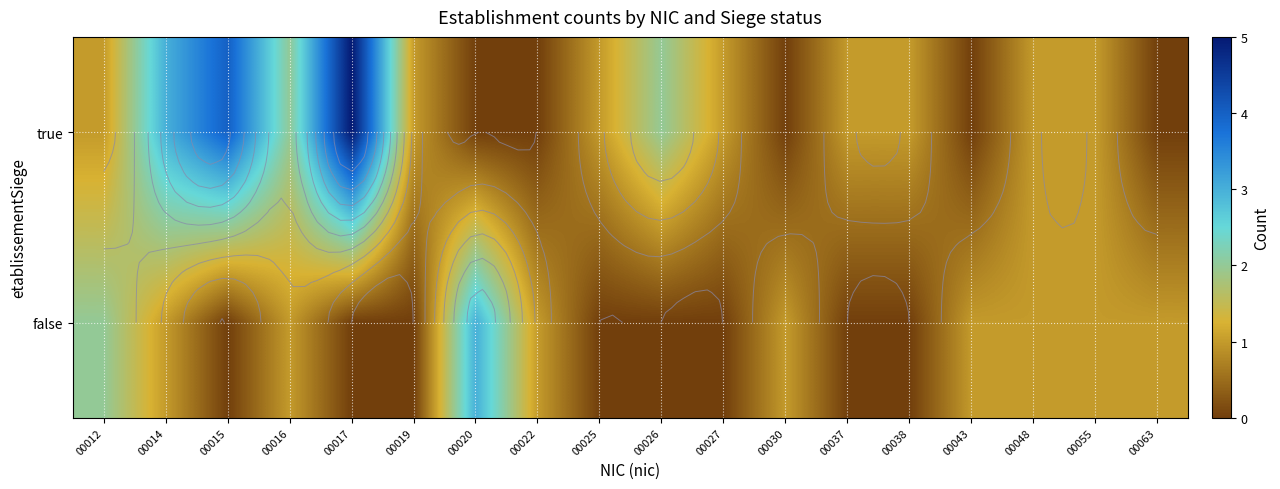

True or false: true has a value of -2 at 00030.

False